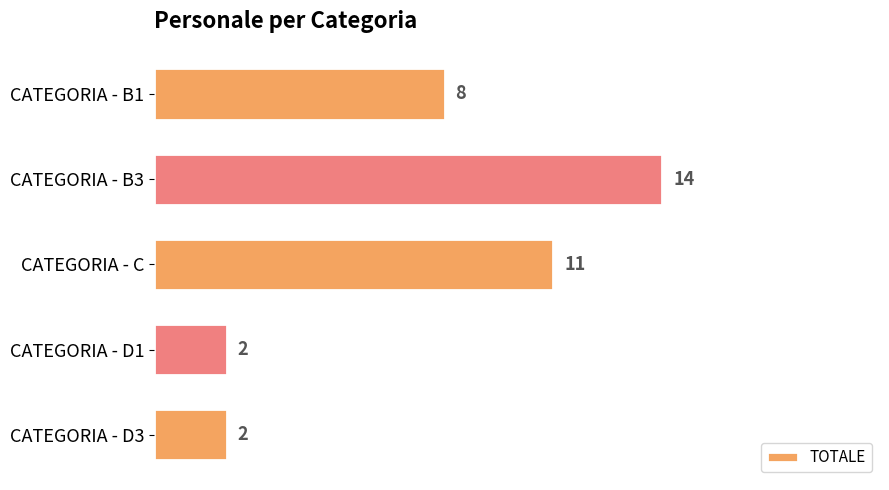

The value at CATEGORIA - B1 is 8. True or false?

True